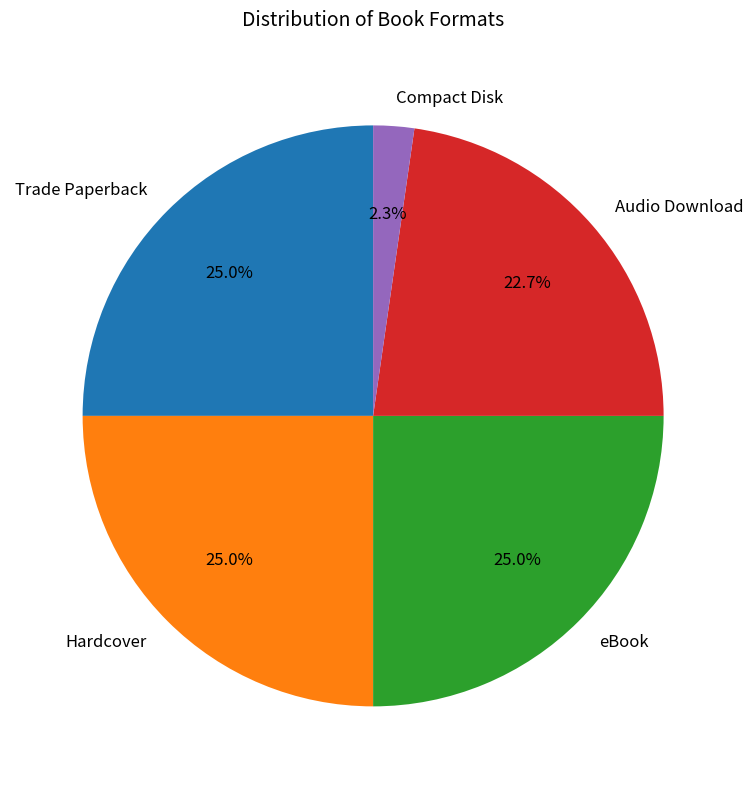

What percentage do Compact Disk and Audio Download together represent?

25.0%